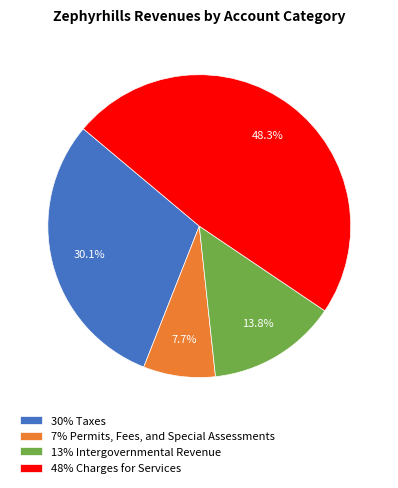

What is the total percentage of 13% Intergovernmental Revenue and 7% Permits, Fees, and Special Assessments?

21.5%